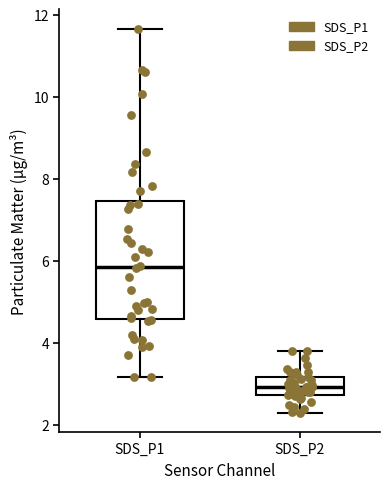

Reading left to right, transcribe this box plot: for each box, give where its median line is, the range the box spans, and where its two whiskers end, as read against the y-axis. The values are not printed on the chart, so give them approximately, as read against the axis.

SDS_P1: median 5.8, box 4.6 to 7.4, whiskers 3.2 to 11.6
SDS_P2: median 3.0, box 2.8 to 3.2, whiskers 2.4 to 3.8